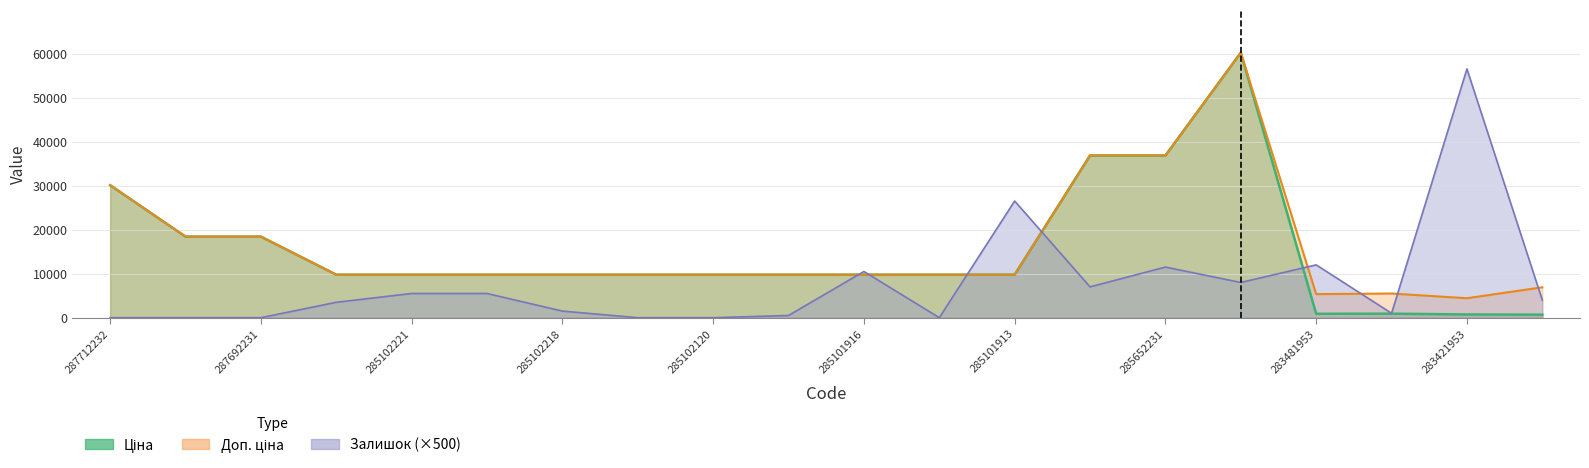

True or false: Ціна and Доп. ціна intersect in this chart.

False